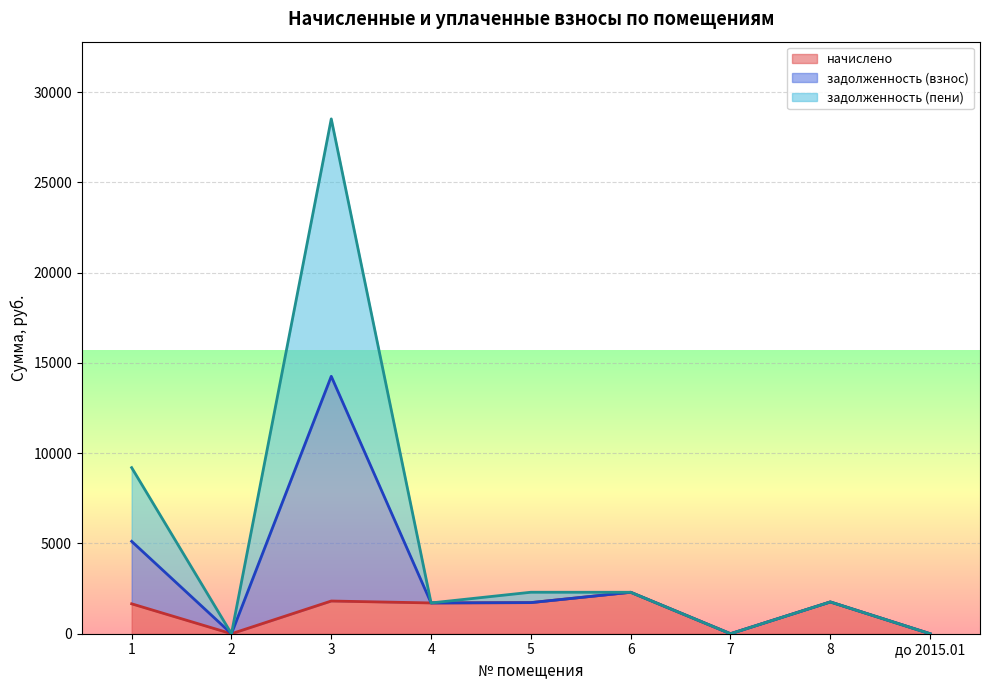

Count the number of categories in the chart.

9